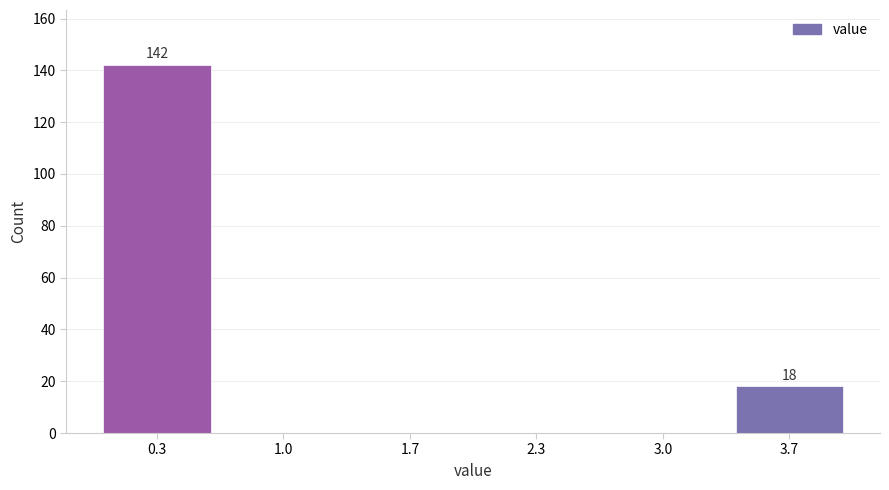

Over which range of the x-axis is the bar tallest?

0.0 to 0.7